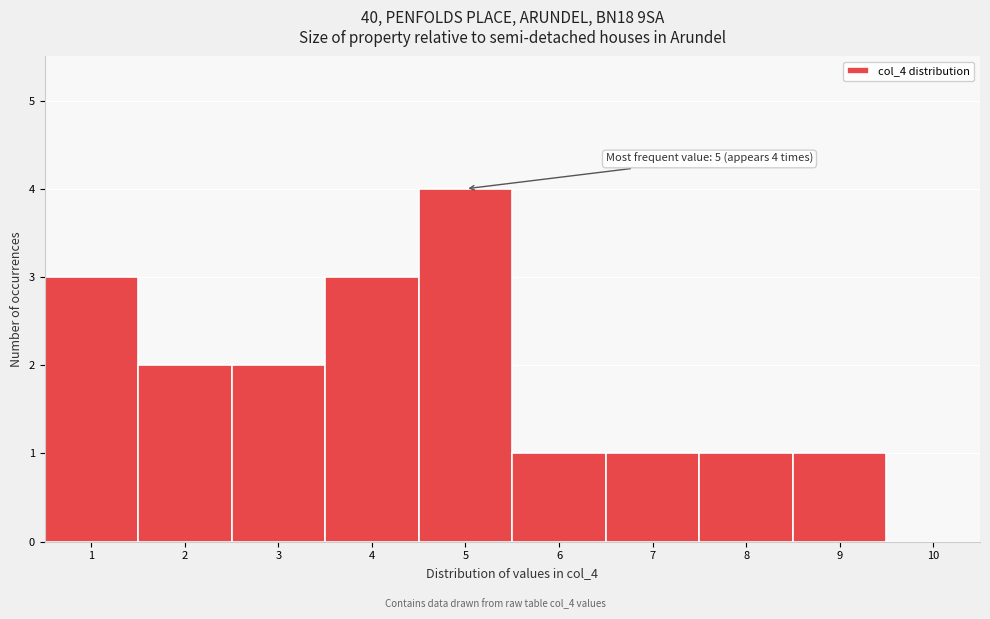

Over which range of the x-axis is the bar tallest?

4.5 to 5.5